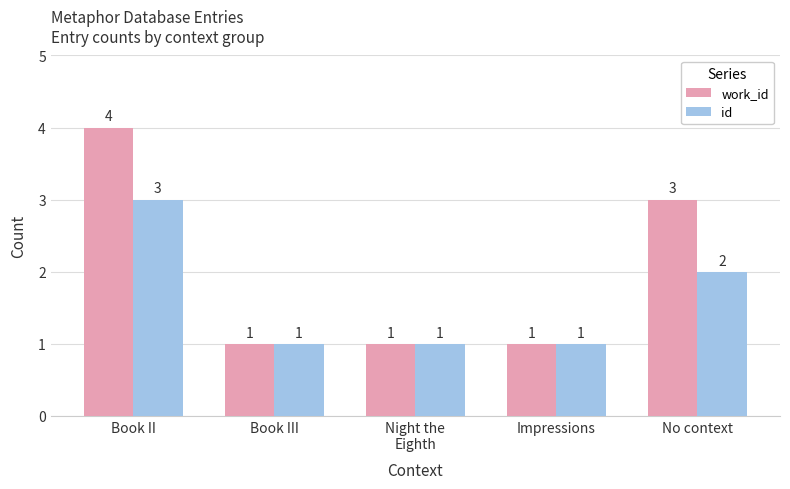

What are all the series names shown in the legend?

work_id, id